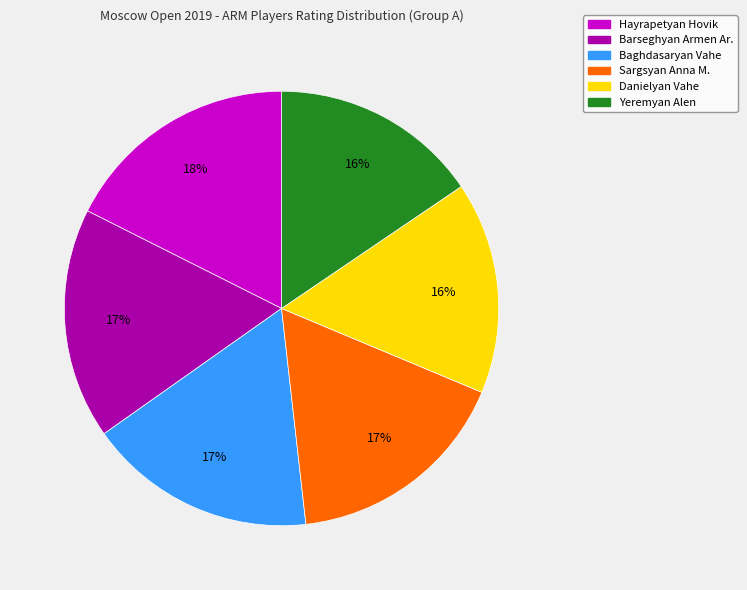

Combined, do Yeremyan Alen and Baghdasaryan Vahe account for over 50%?

No